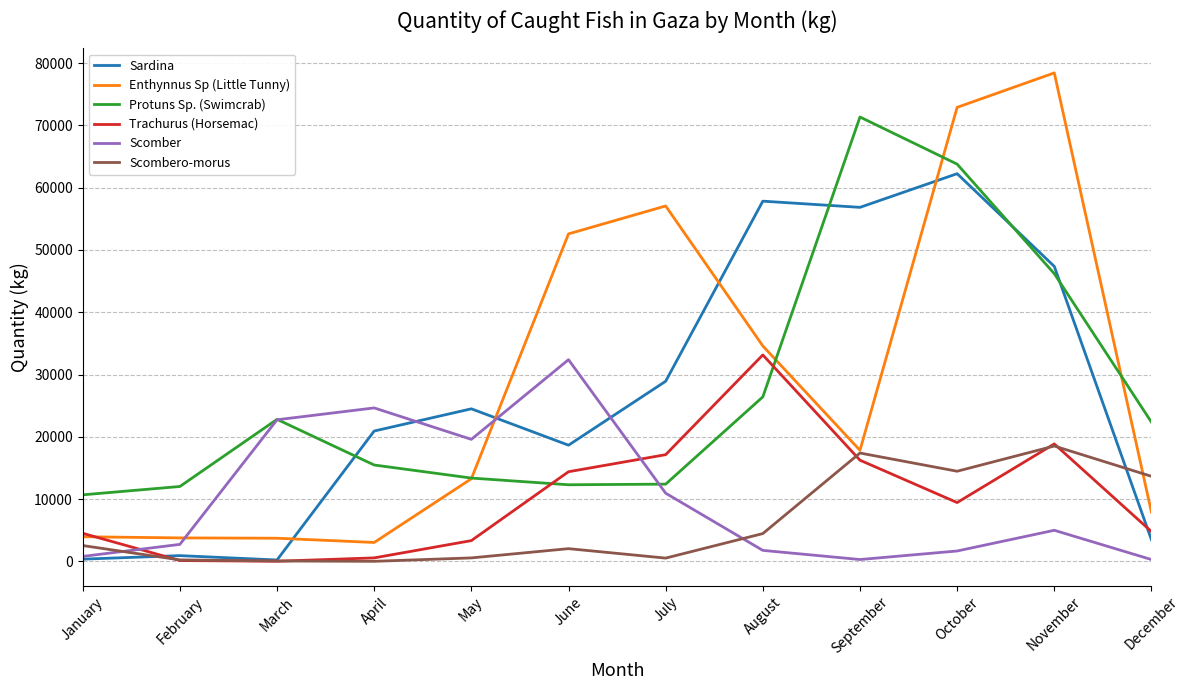

Which category has the highest value across all series?

November